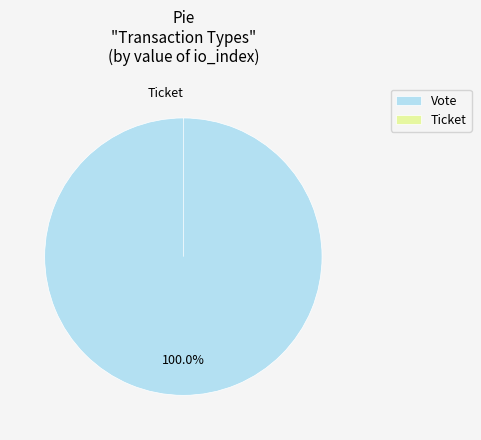

Between Ticket and Vote, which is larger?

Vote